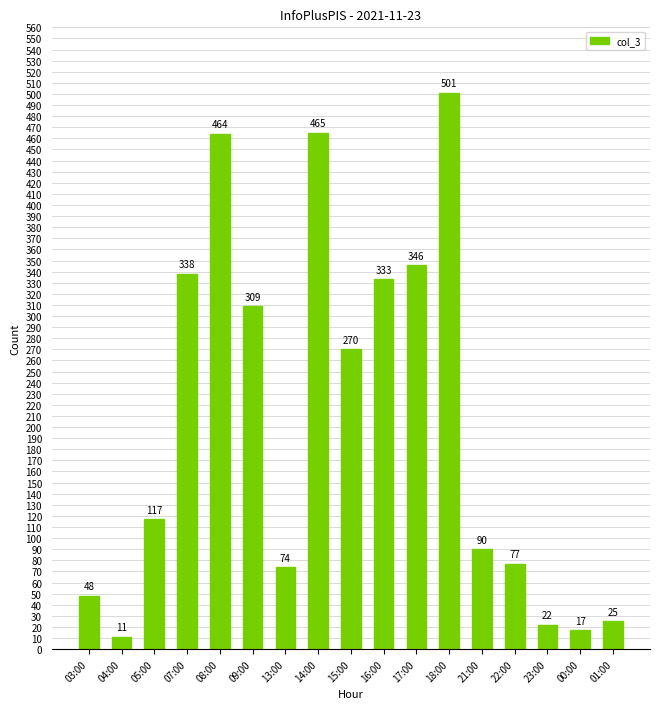

What is the value of the 13th bar from the left?

90